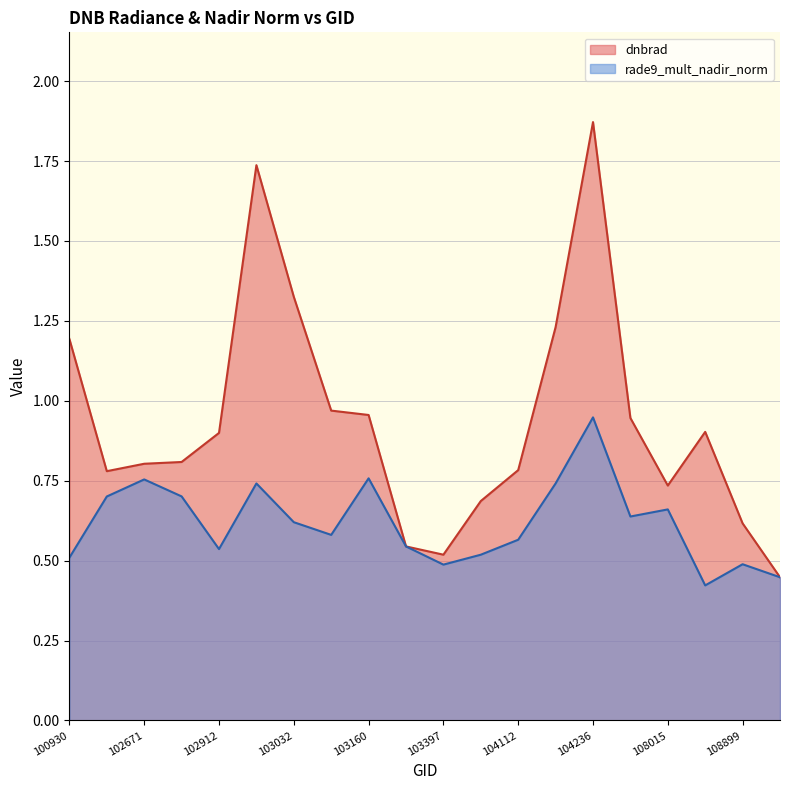

What is the average value of the rade9_mult_nadir_norm series?

0.6